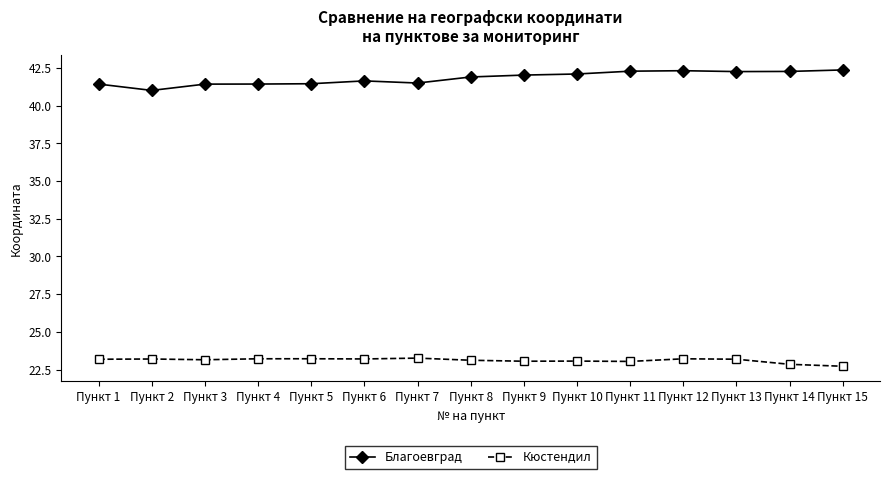

How many lines are shown in the chart?

2